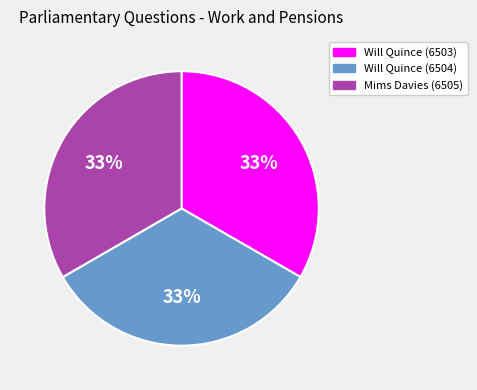

To the nearest percent, what percentage of the pie is Will Quince (6504)?

33%